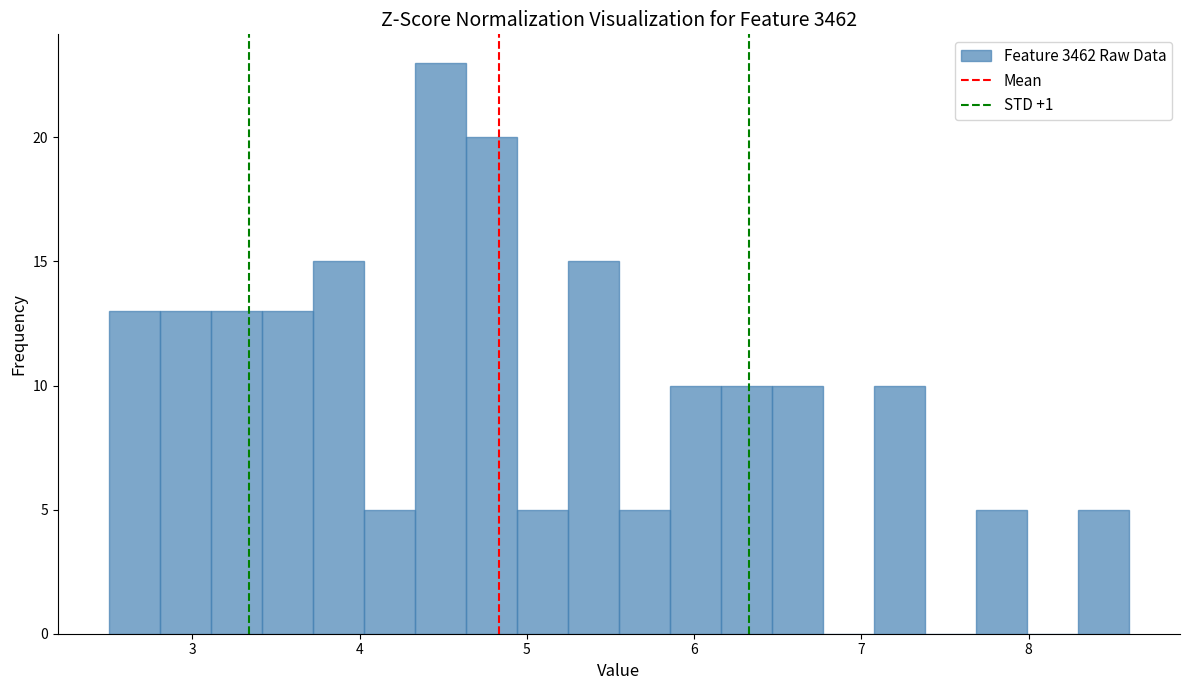

Read against the x-axis, roughly where is the centre of the tallest bar?

4.5